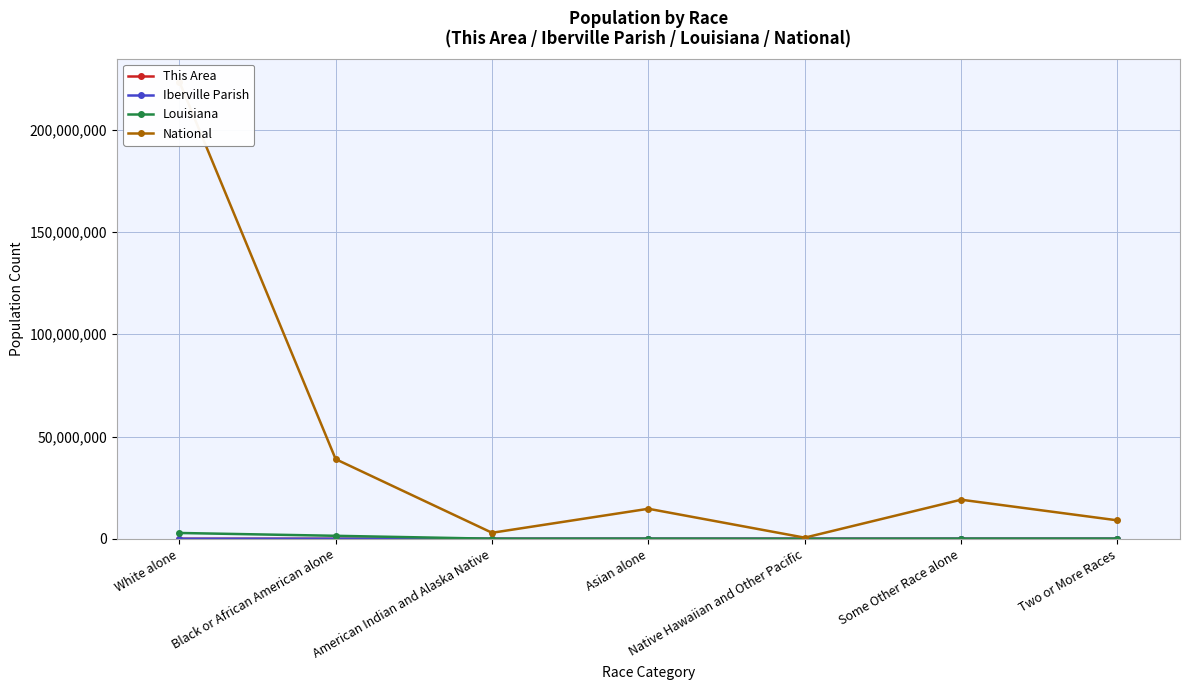

Reading left to right, list all the values displayed in this chart.

This Area: 3252	4354	9	30	1	38	75
Iberville Parish: 16280	16454	62	104	3	216	268
Louisiana: 2836192	1452396	30579	70132	1963	69227	72883
National: 223553265	38929319	2932248	14674252	540013	19107368	9009073